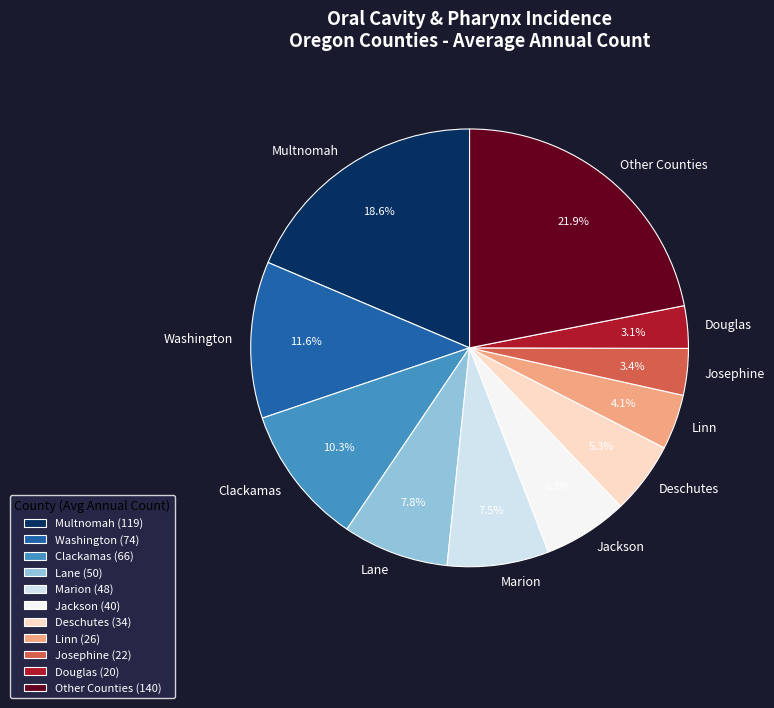

What is the ratio of the value at Clackamas to the value at Linn?

2.5